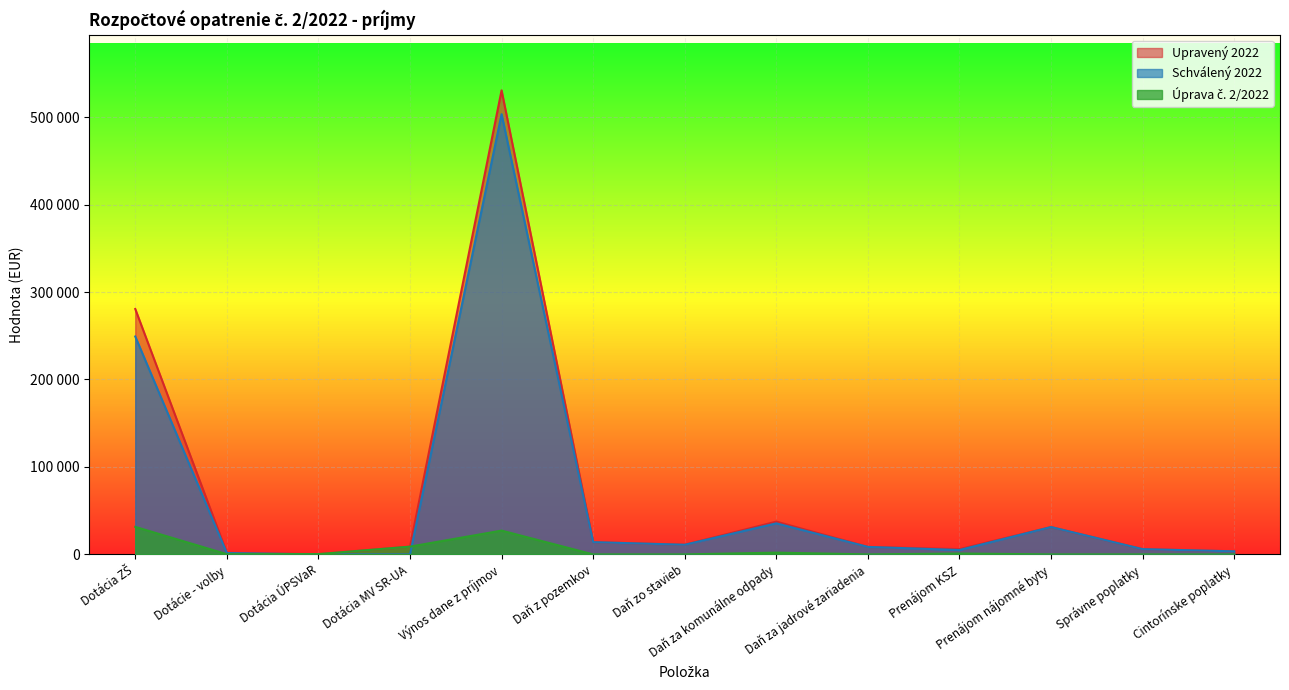

Where do Schválený 2022 and Úprava č. 2/2022 first cross each other?

Dotácie - volby and Dotácia ÚPSVaR